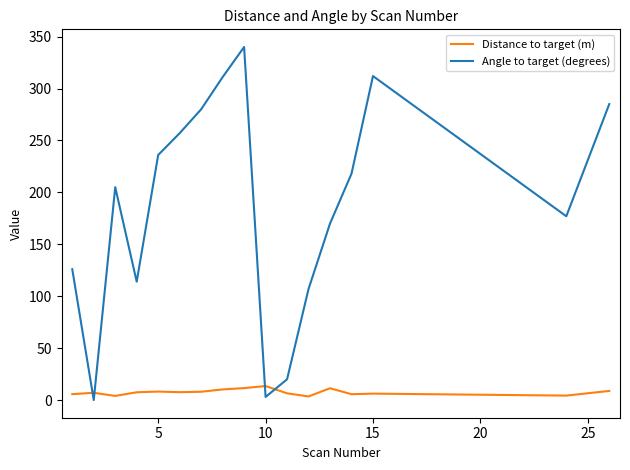

True or false: Angle to target (degrees) has more than 0 interior local peaks.

True